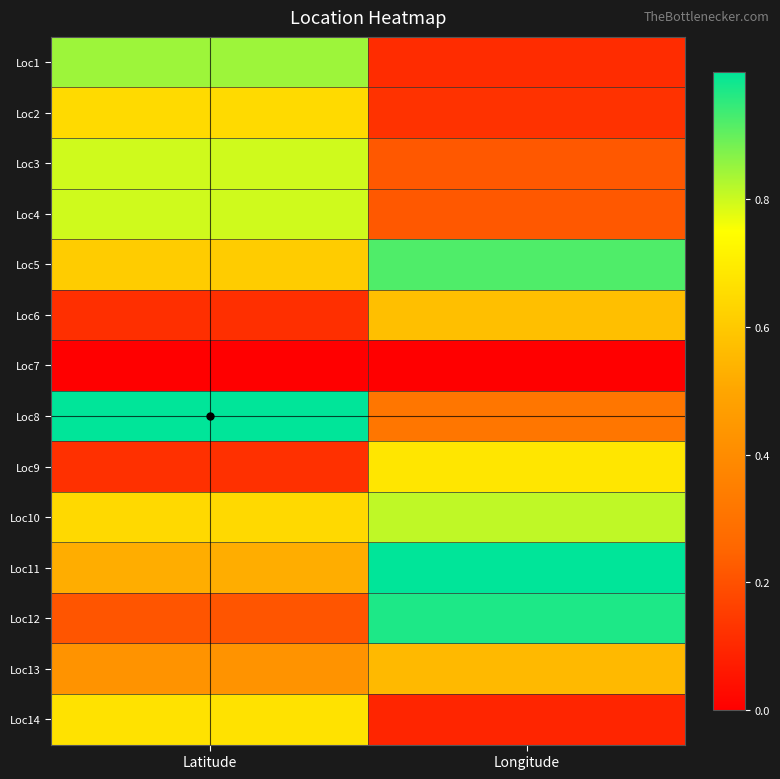

Which category has the lowest value across all series?

Latitude